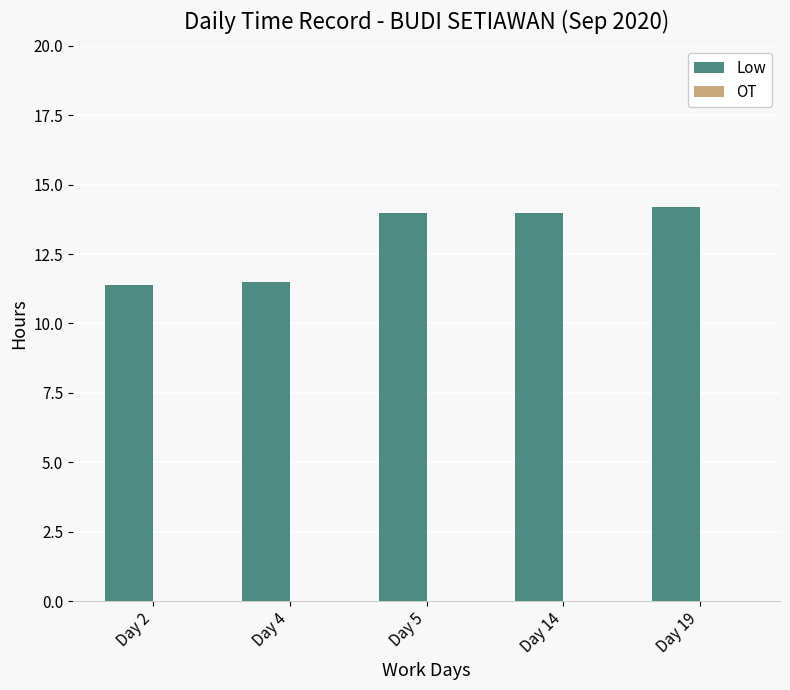

Where does the data first go above 13?

Day 5